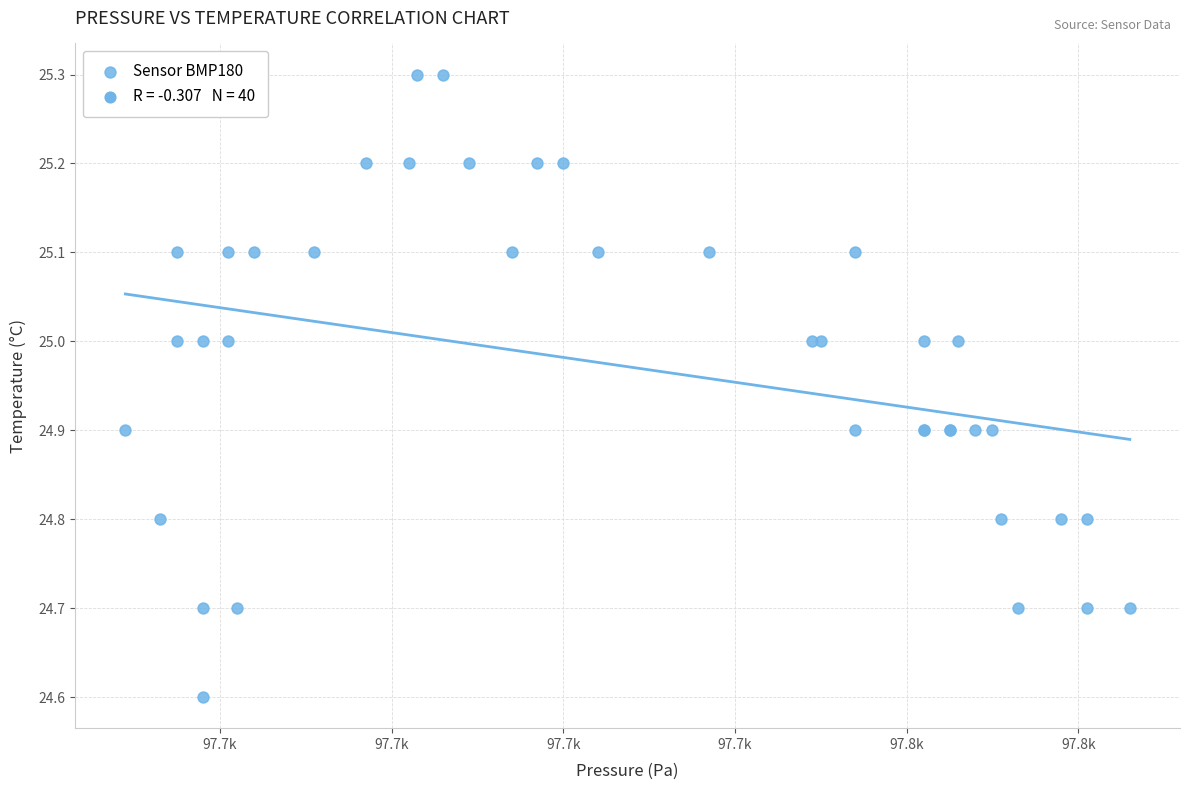

What Y value in the scatter plot is closest to 24?

24.6